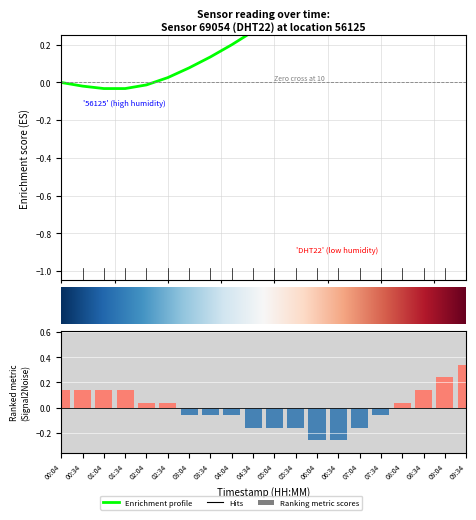

The value at 04:34 is -0.2. True or false?

False